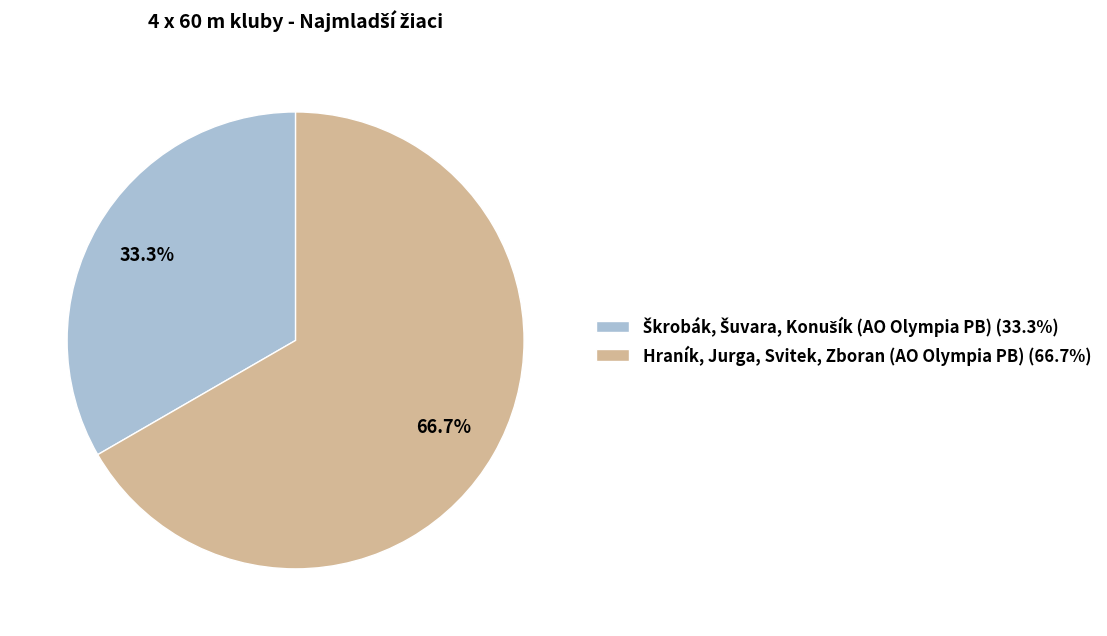

What is the majority slice?

Hraník, Jurga, Svitek, Zboran (AO Olympia PB)